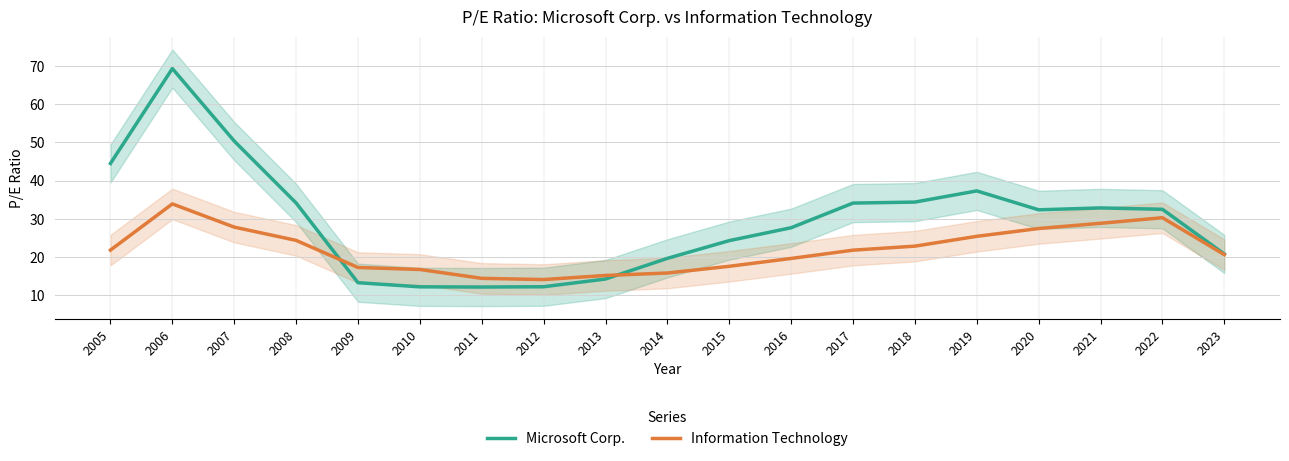

What is the difference between the Information Technology values at 2006 and 2016?

14.3